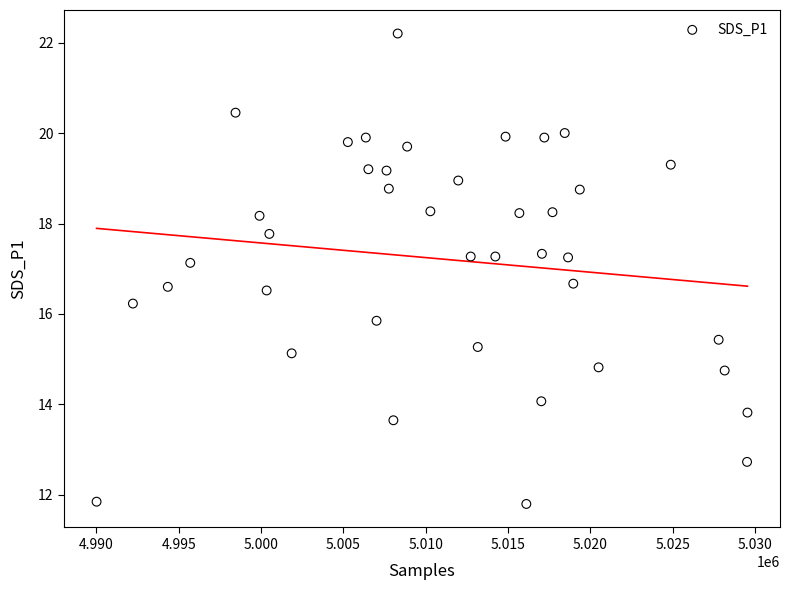

What is the range of Y values (max minus min)?

10.4